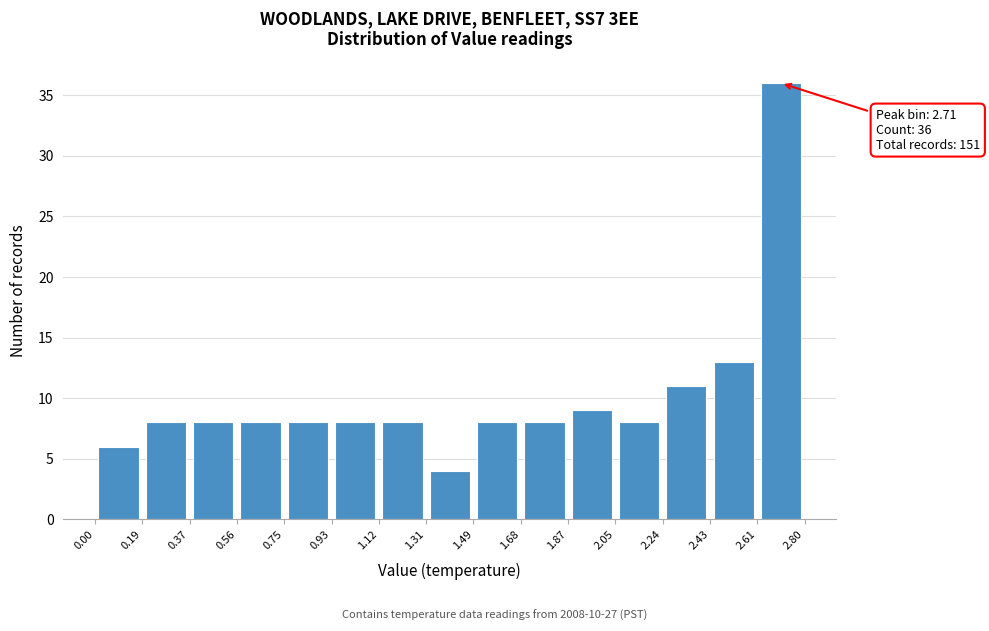

Over which range of the x-axis is the bar tallest?

2.61 to 2.80